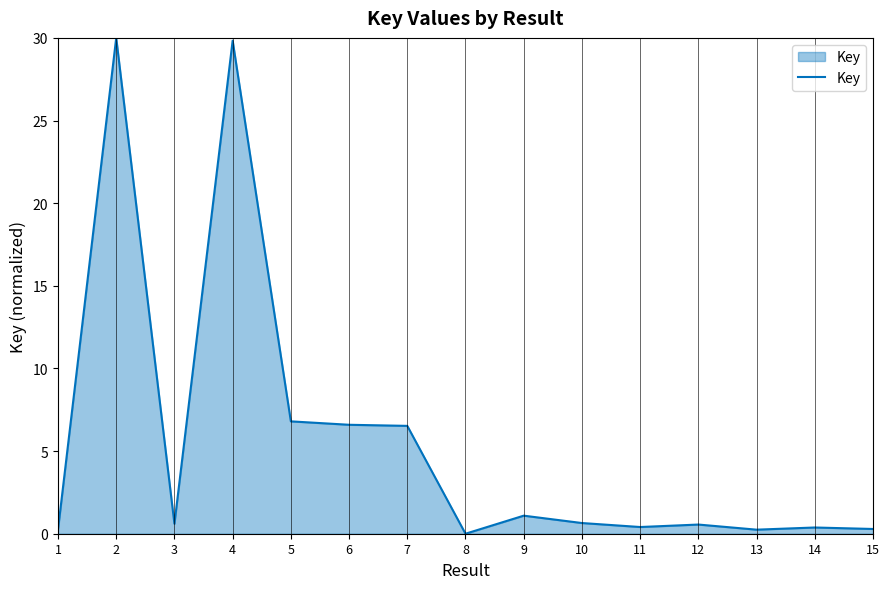

How many lines are shown in the chart?

1